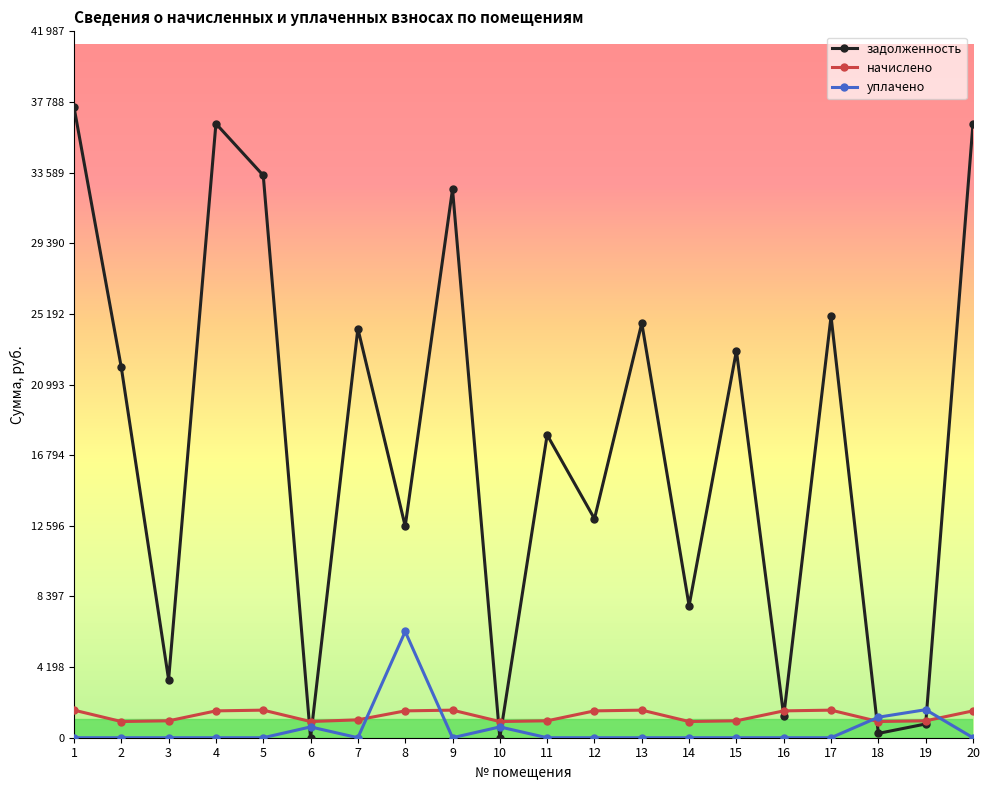

Does the chart have visible grid lines?

No